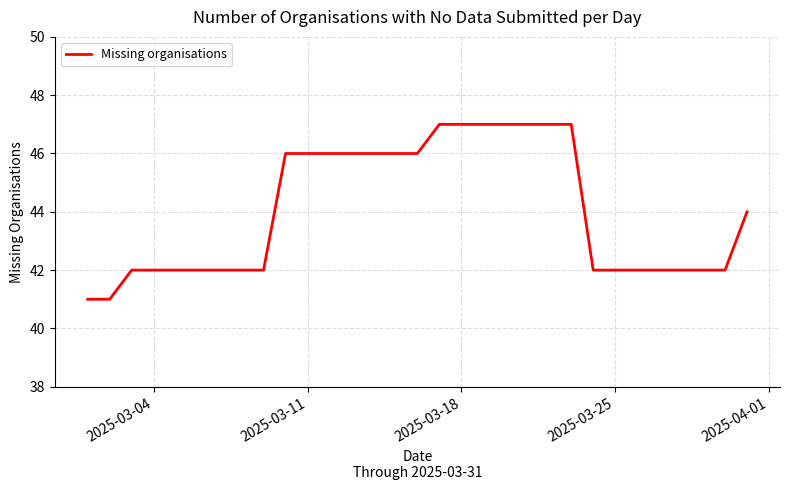

What is the difference between the maximum and minimum values?

6